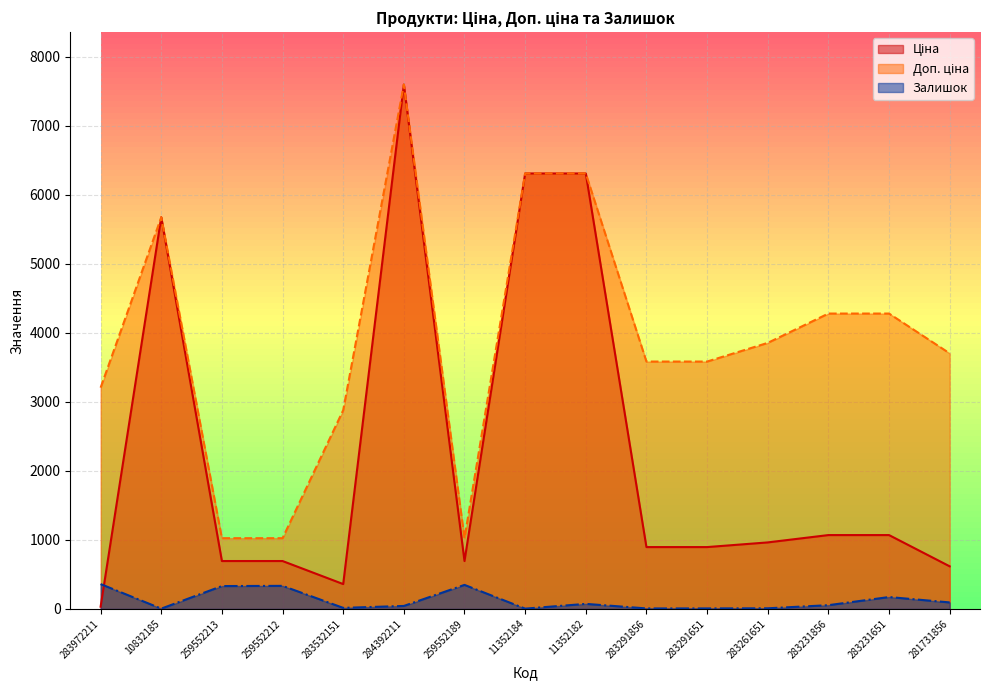

Which series changed the most between 284392211 and 259552189?

Ціна